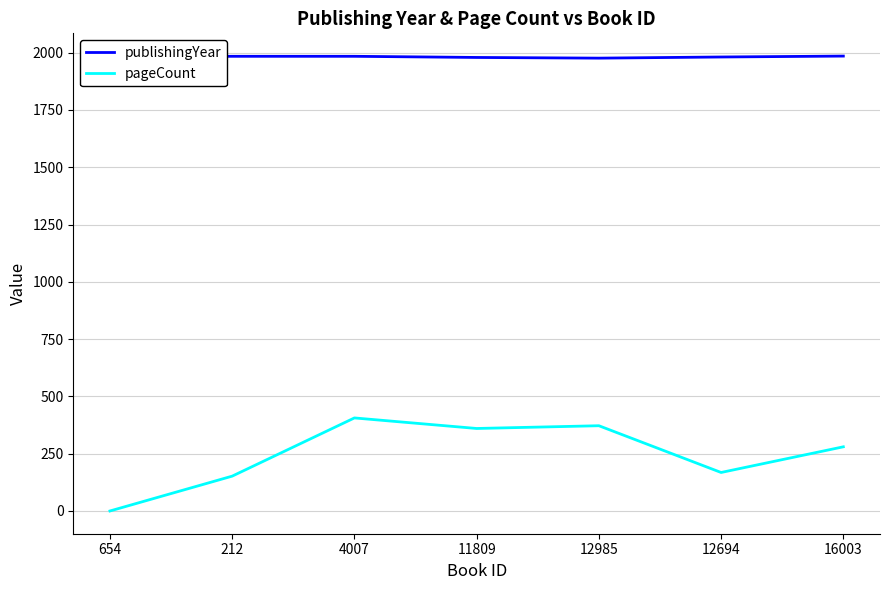

What is the total value across all series at 16003?

2265